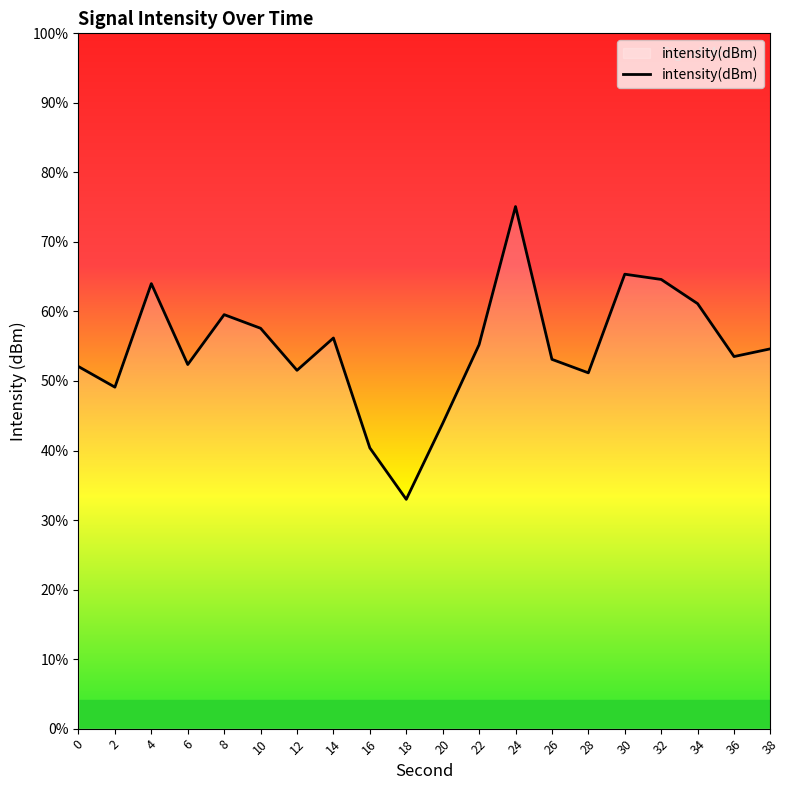

The chart shows a value of -115.3 at 14. True or false?

True